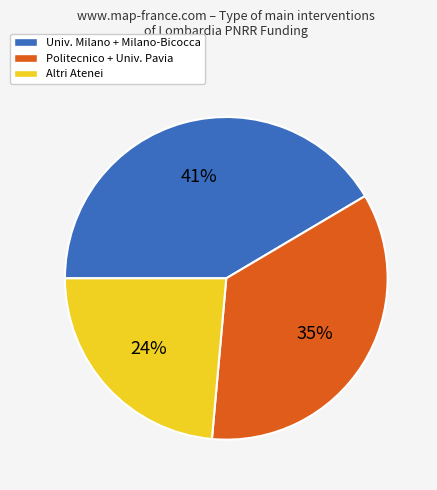

Which slice is the smallest?

Altri Atenei